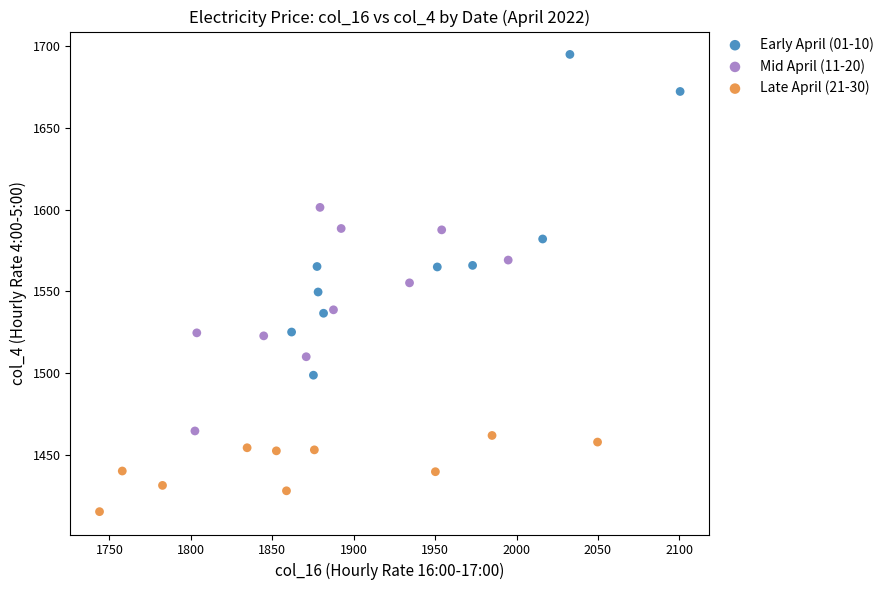

Which series reaches the maximum Y coordinate?

Early April (01-10)